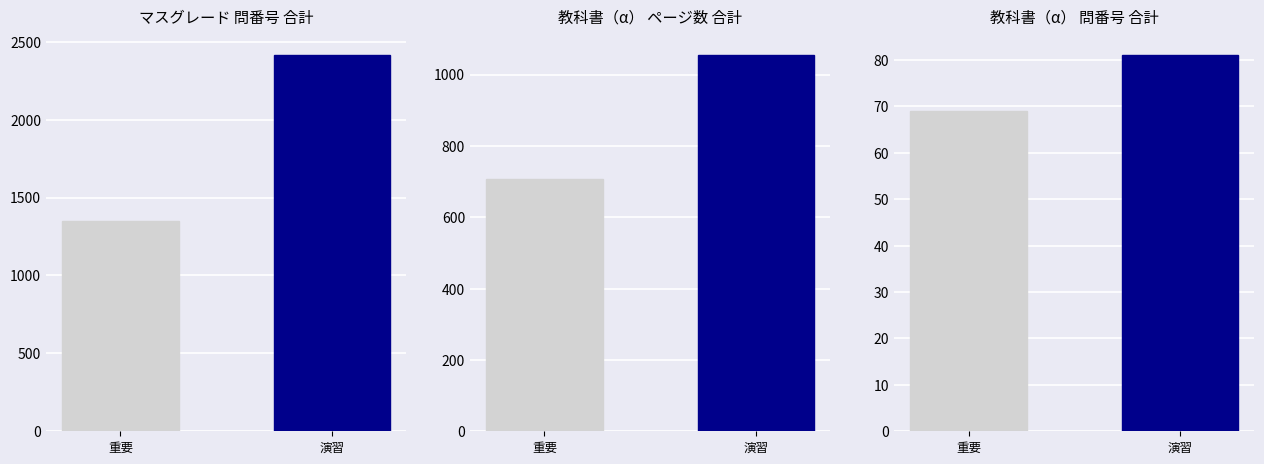

List the labels in order of value, smallest first.

重要, 演習